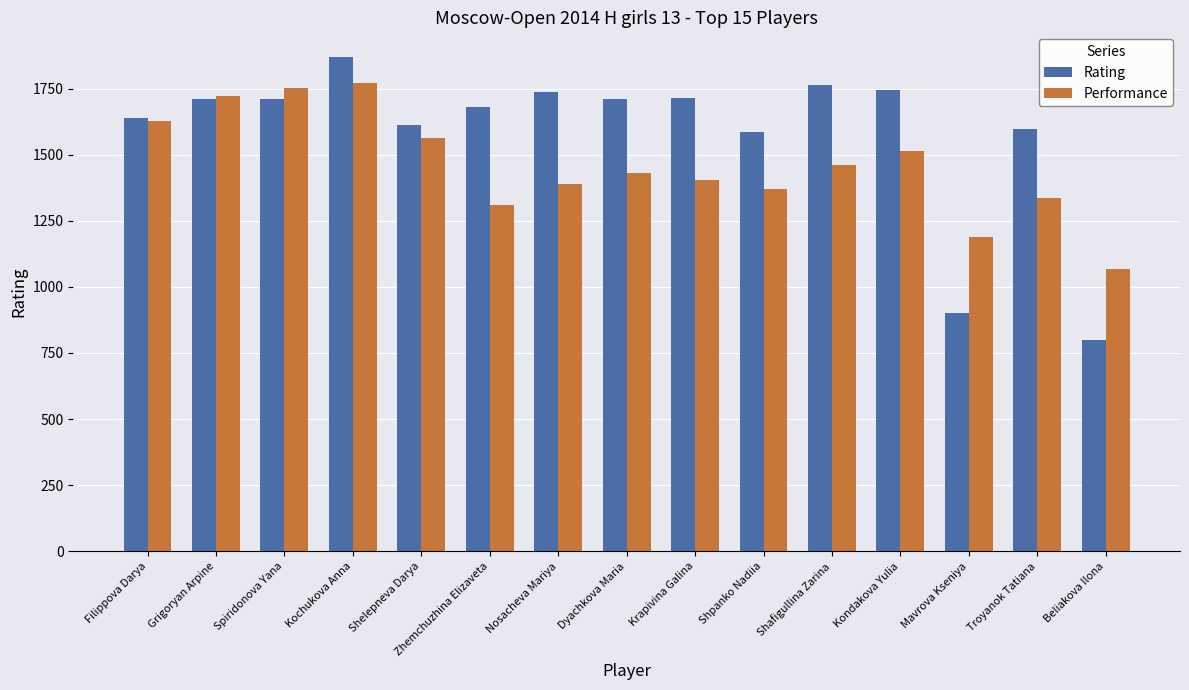

What is the label of the 15th bar from the right?

Filippova Darya